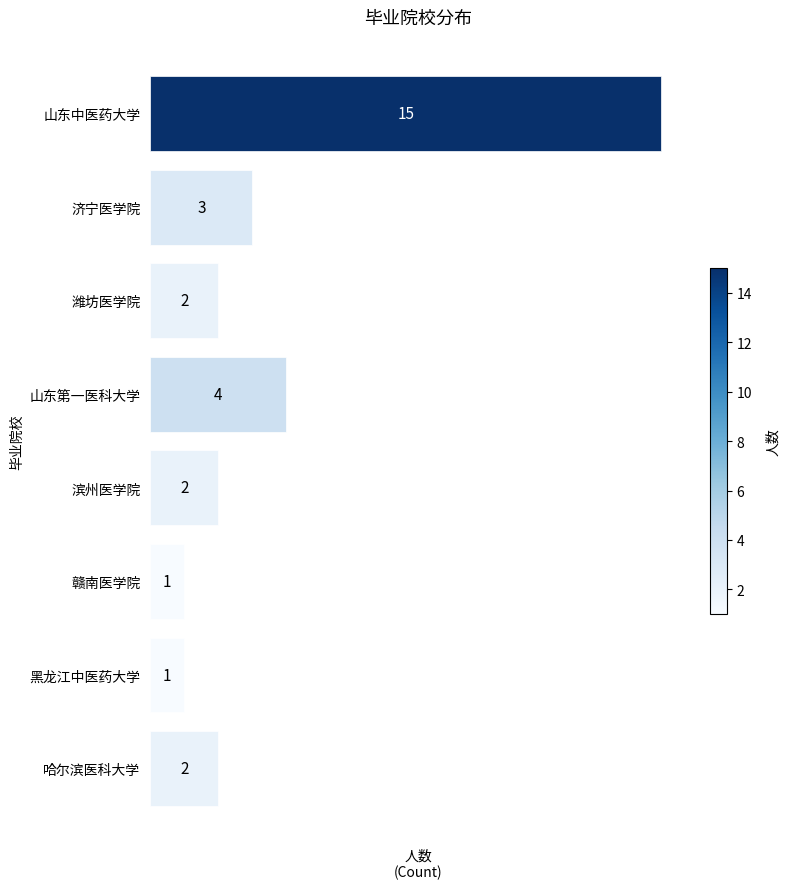

True or false: the data shows 2 at 哈尔滨医科大学.

True